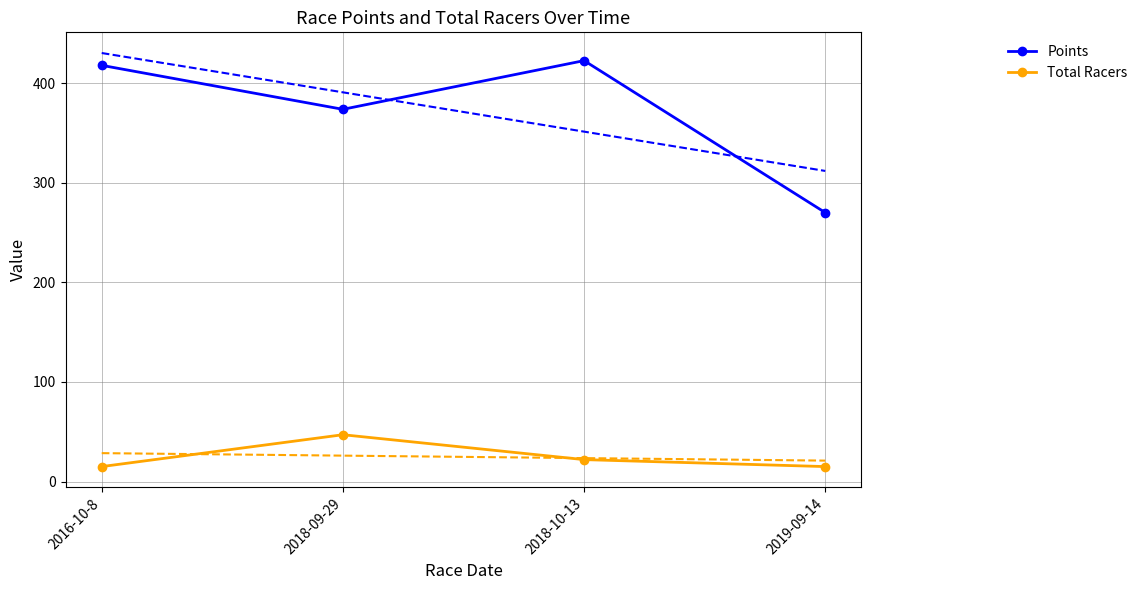

True or false: Total Racers and Points cross at least once.

False